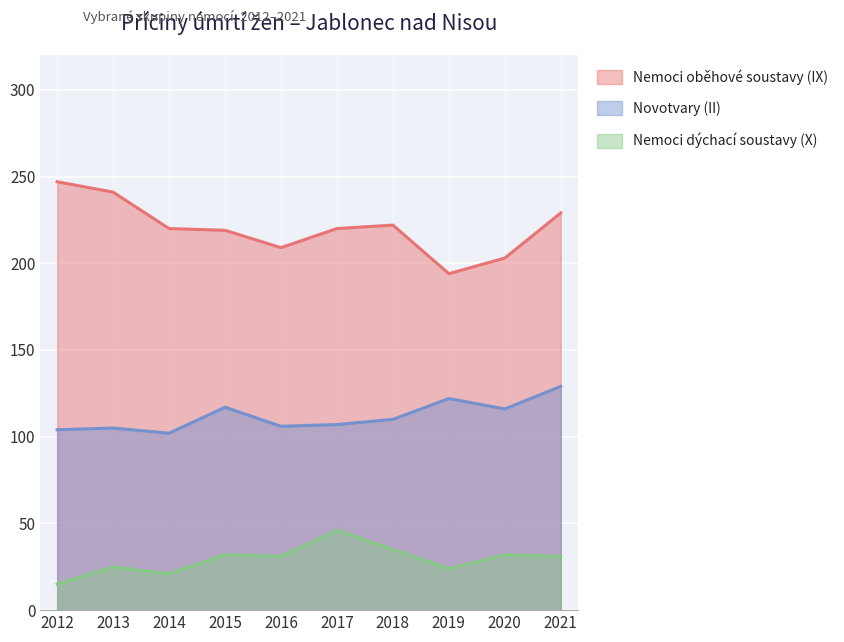

Reading right to left, what are all the values shown in this chart?

Nemoci oběhové soustavy (IX): 229	203	194	222	220	209	219	220	241	247
Novotvary (II): 129	116	122	110	107	106	117	102	105	104
Nemoci dýchací soustavy (X): 31	32	24	35	46	31	32	21	25	15